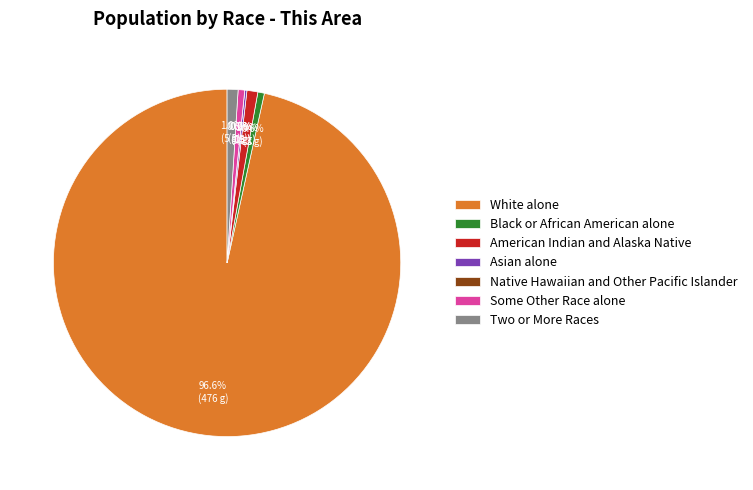

Do Some Other Race alone and Two or More Races together represent more than half of the pie?

No